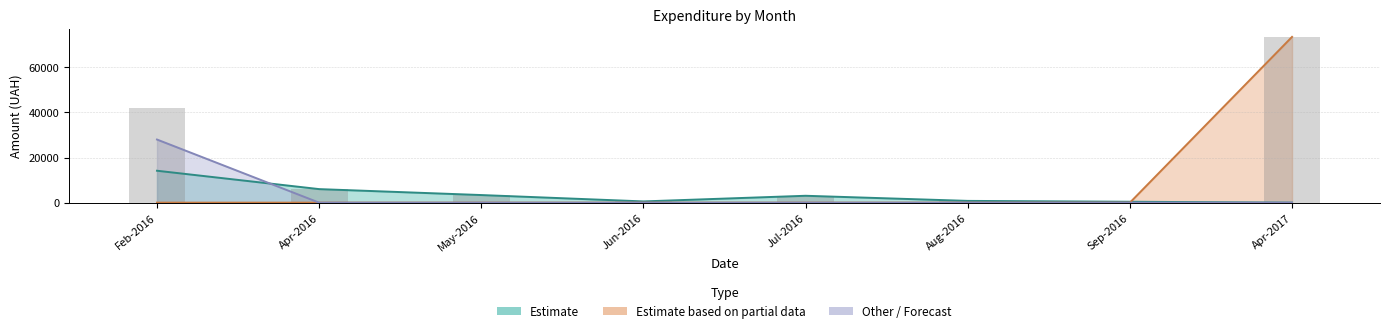

Reading left to right, what are all the values shown in this chart?

Feb-2016=42130.7	Apr-2016=6000.0	May-2016=3369.8	Jun-2016=548.6	Jul-2016=3048.1	Aug-2016=781.5	Sep-2016=400.0	Apr-2017=73490.0